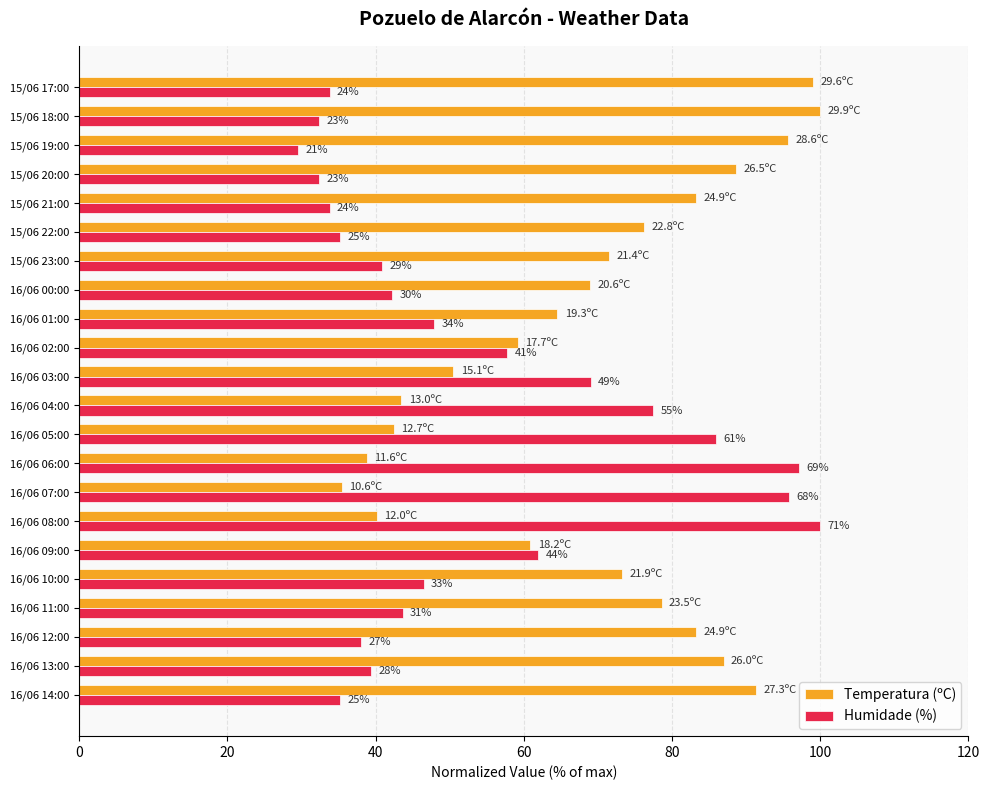

What are all the series names shown in the legend?

Temperatura (ºC), Humidade (%)